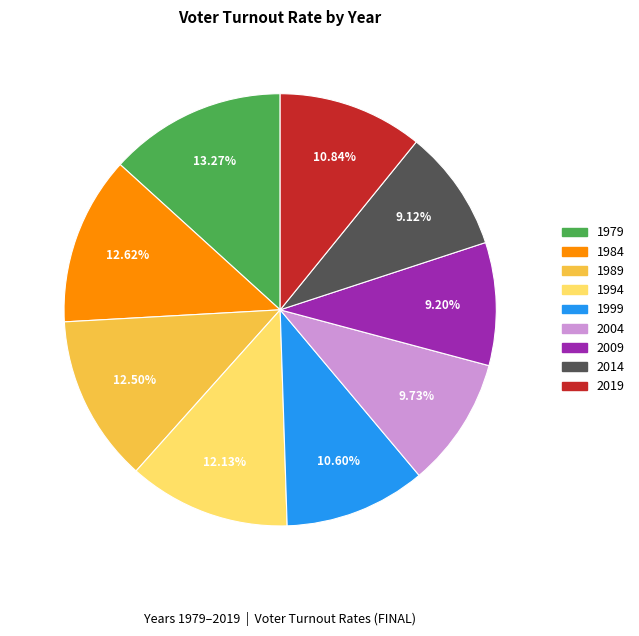

True or false: 2009 accounts for 23% of the total.

False